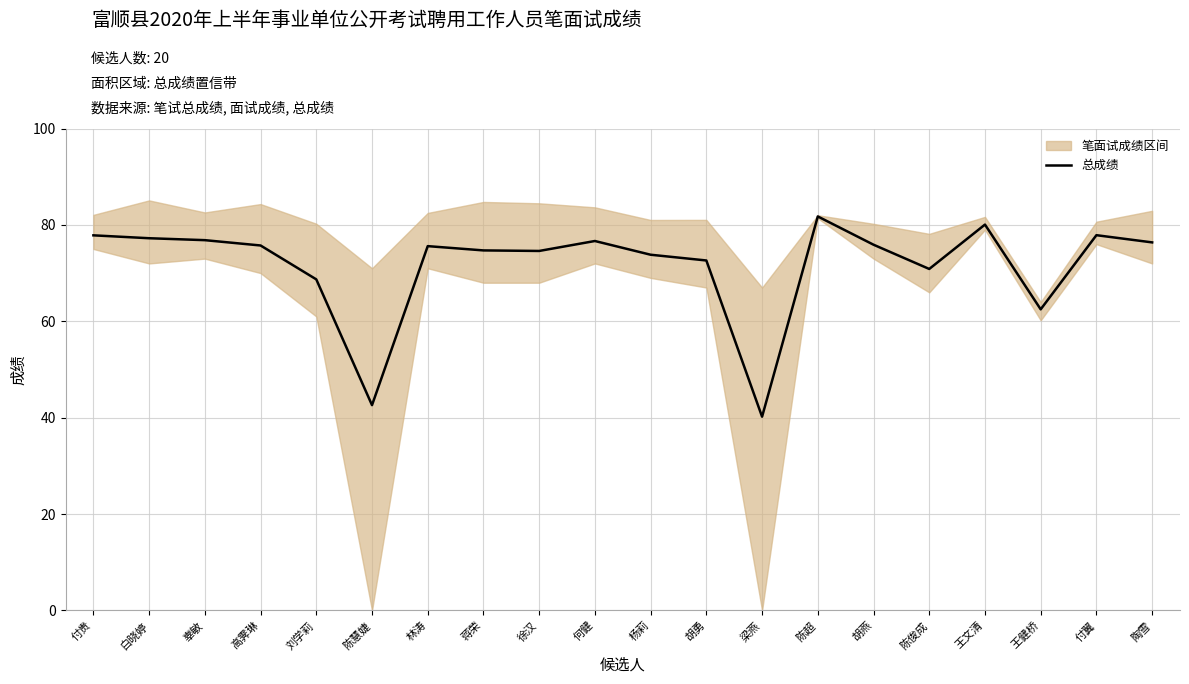

At which label does the data first exceed 75?

付贵